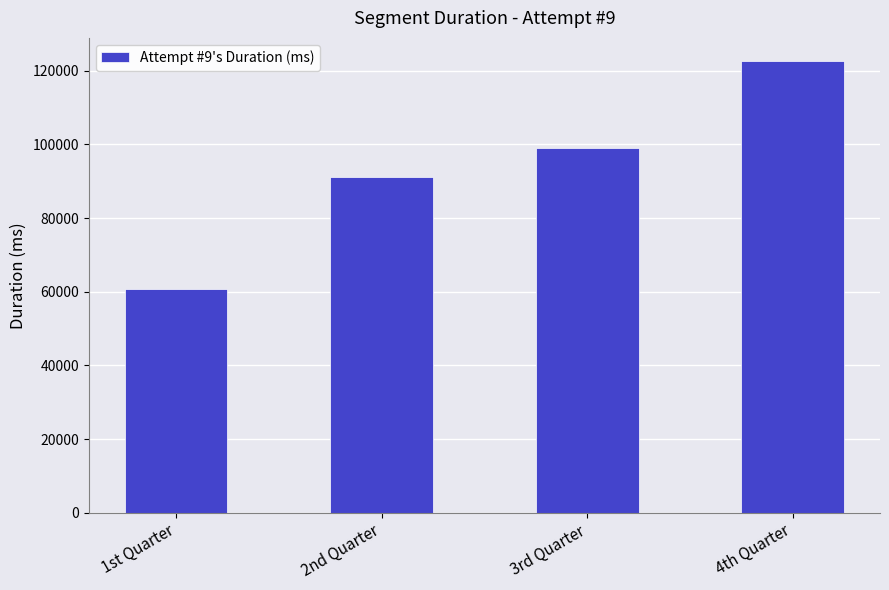

What is the difference between the second highest and minimum values?

38233